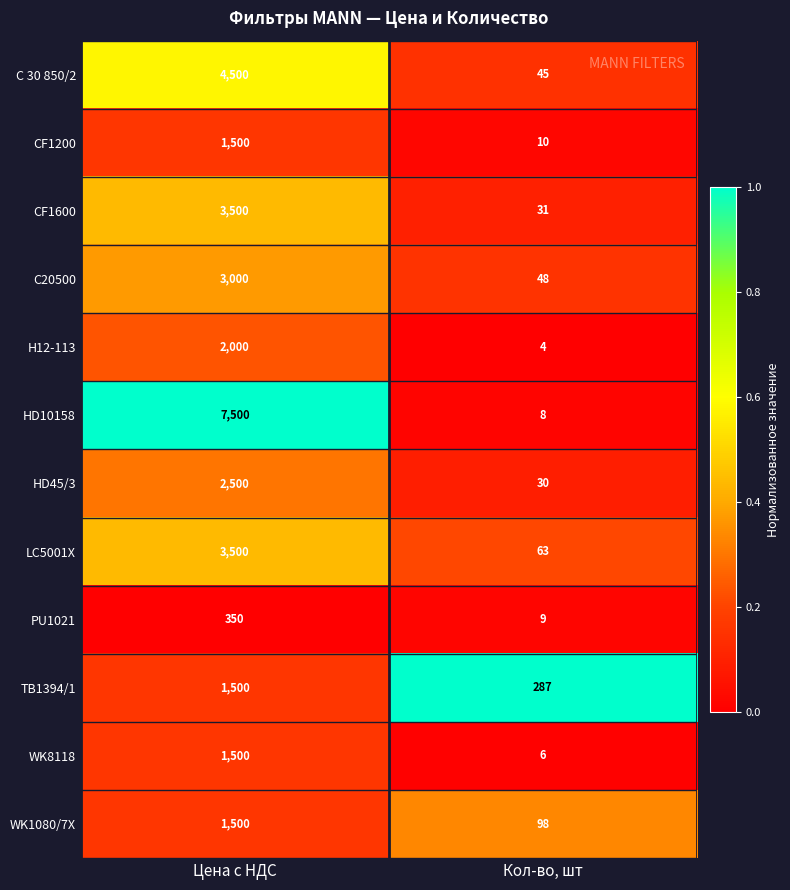

Reading left to right, transcribe all the data shown in this chart.

C 30 850/2: Цена с НДС=4500	Кол-во, шт=45
CF1200: Цена с НДС=1500	Кол-во, шт=10
CF1600: Цена с НДС=3500	Кол-во, шт=31
С20500: Цена с НДС=3000	Кол-во, шт=48
Н12-113: Цена с НДС=2000	Кол-во, шт=4
HD10158: Цена с НДС=7500	Кол-во, шт=8
HD45/3: Цена с НДС=2500	Кол-во, шт=30
LC5001X: Цена с НДС=3500	Кол-во, шт=63
PU1021: Цена с НДС=350	Кол-во, шт=9
TB1394/1: Цена с НДС=1500	Кол-во, шт=287
WK8118: Цена с НДС=1500	Кол-во, шт=6
WK1080/7X: Цена с НДС=1500	Кол-во, шт=98